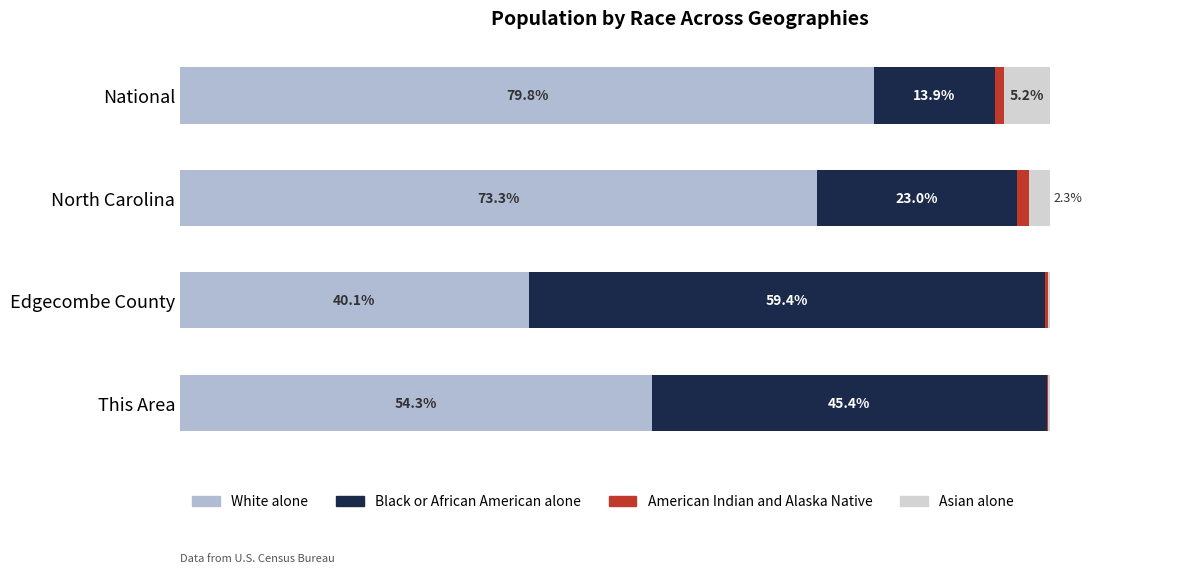

Which category has the highest value in the White alone series?

National